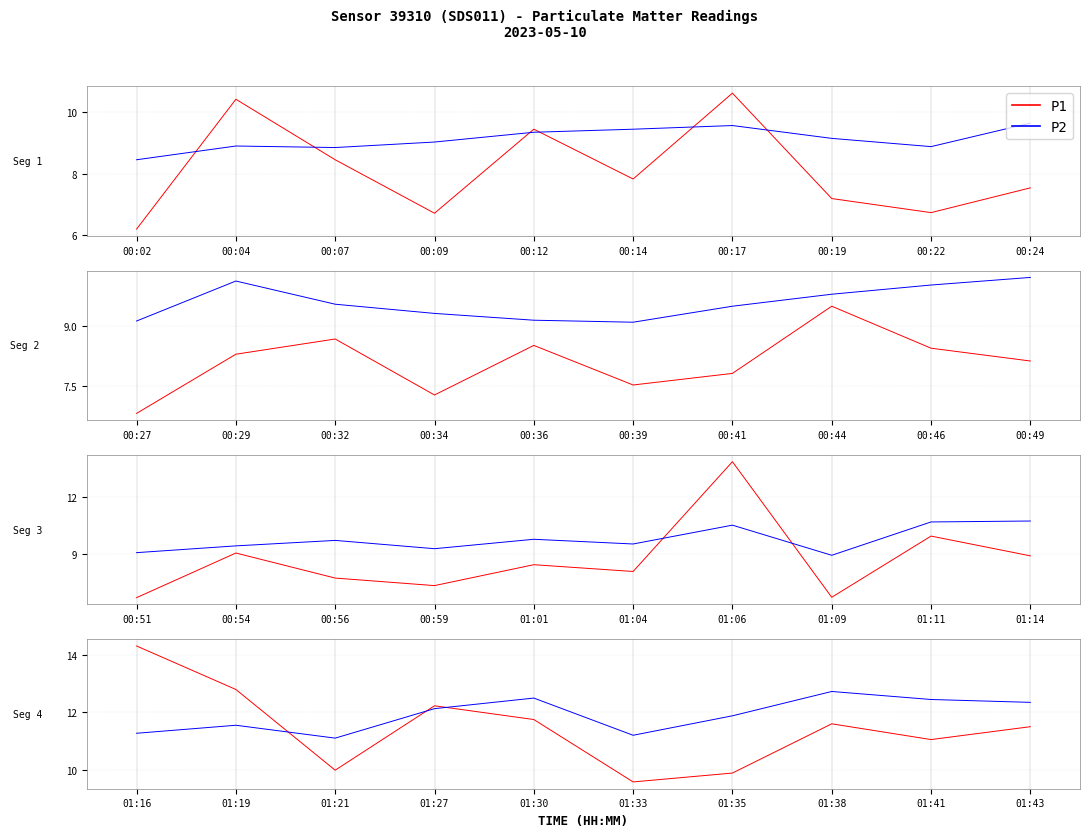

What is the smallest value displayed?

6.2